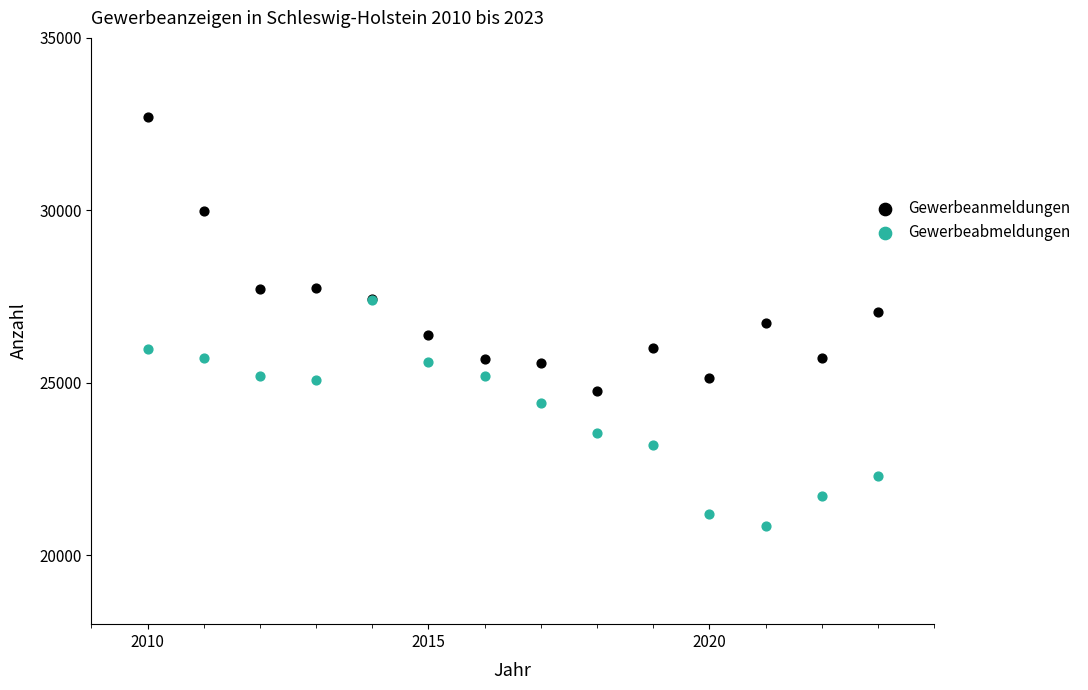

In the Gewerbeabmeldungen series, what Y value is closest to 24127?

24417